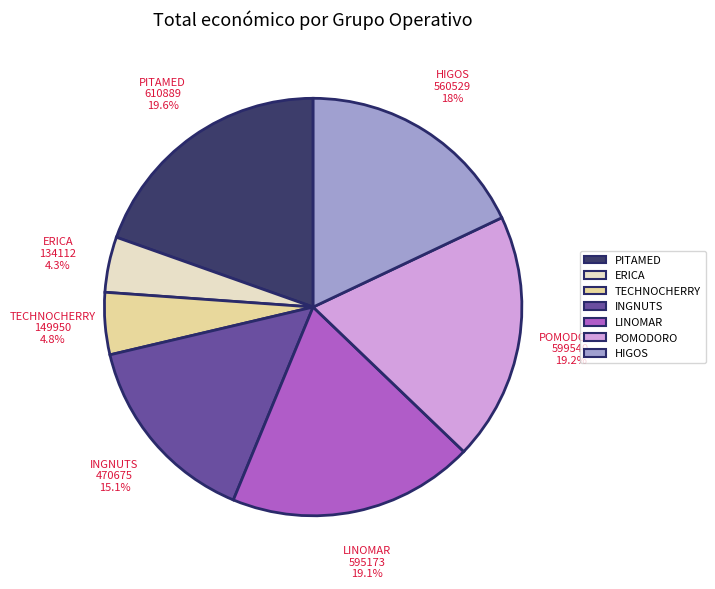

Is there any slice that represents more than half of the pie?

No